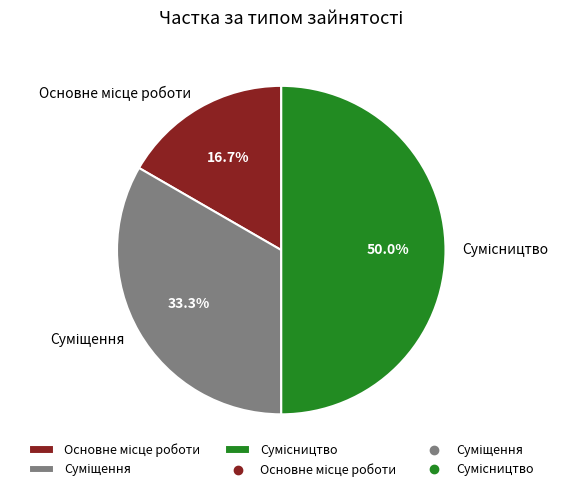

Is there any slice that represents more than half of the pie?

No